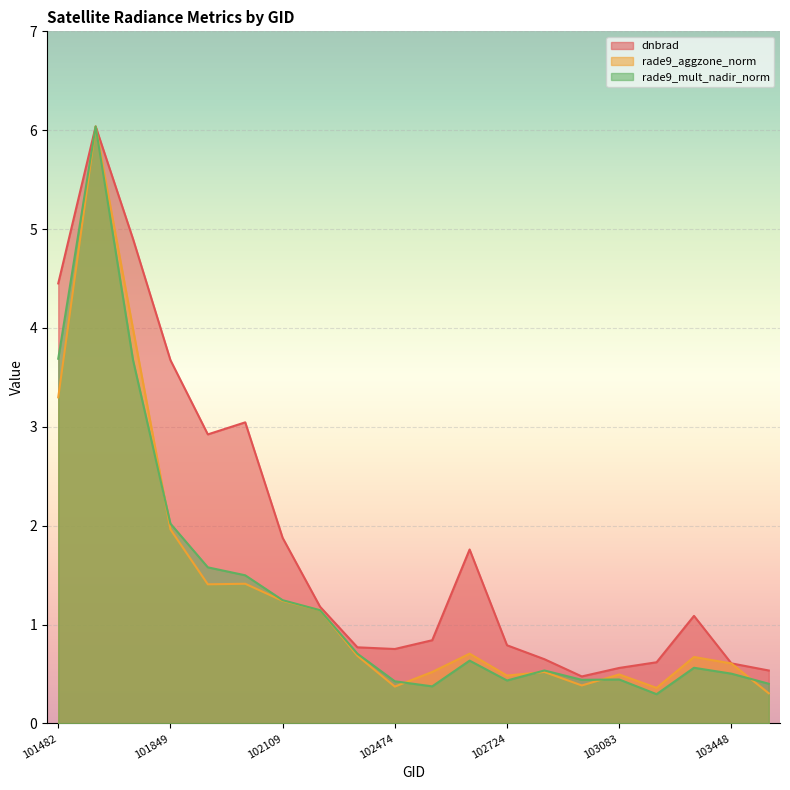

List the series in order of their peak value, lowest first.

dnbrad, rade9_aggzone_norm, rade9_mult_nadir_norm